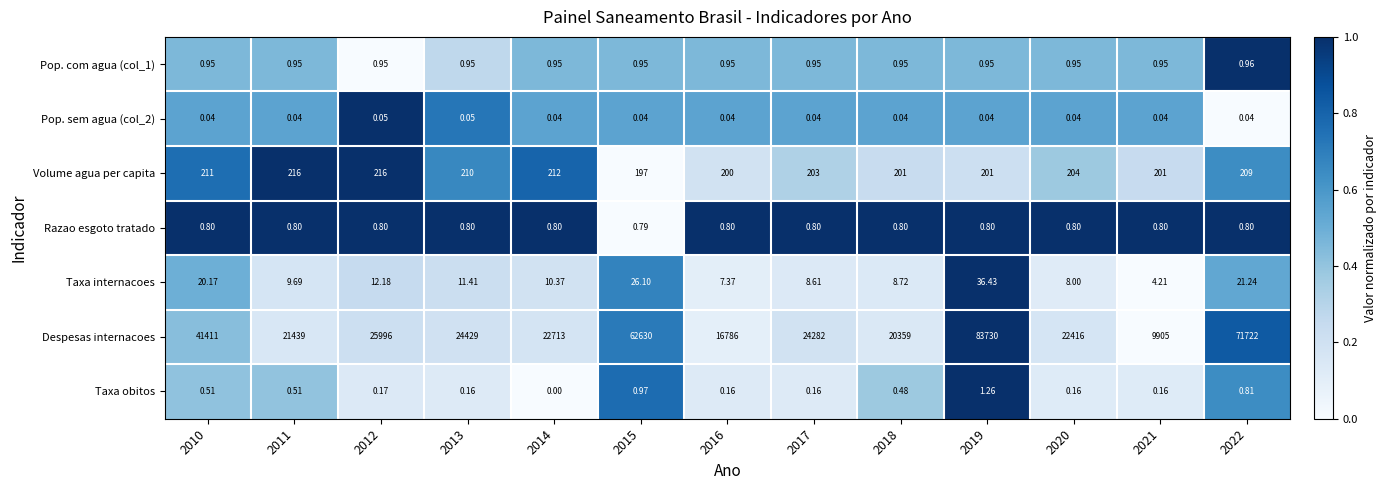

Is the value of Despesas internacoes at 2016 greater than the value of Pop. sem agua (col_2) at 2021?

Yes